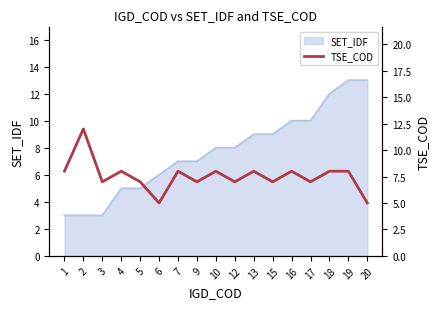

Where is the data nearest to the value 8?

1